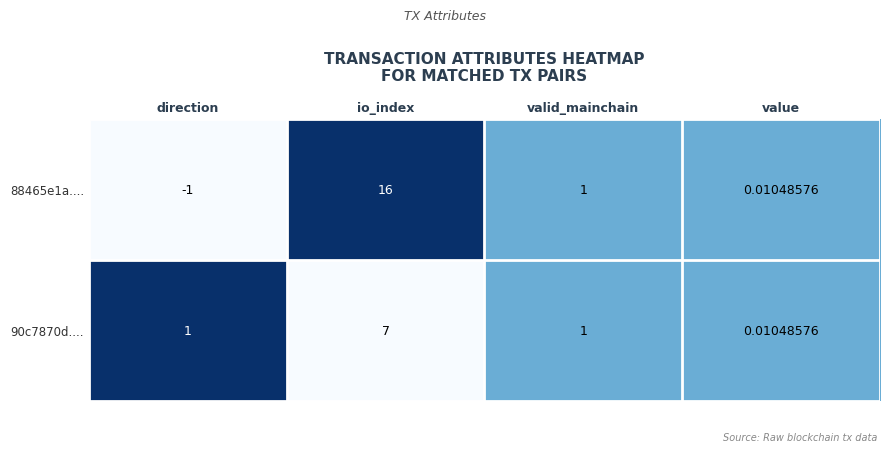

What is the total value across all series at io_index?

23.0